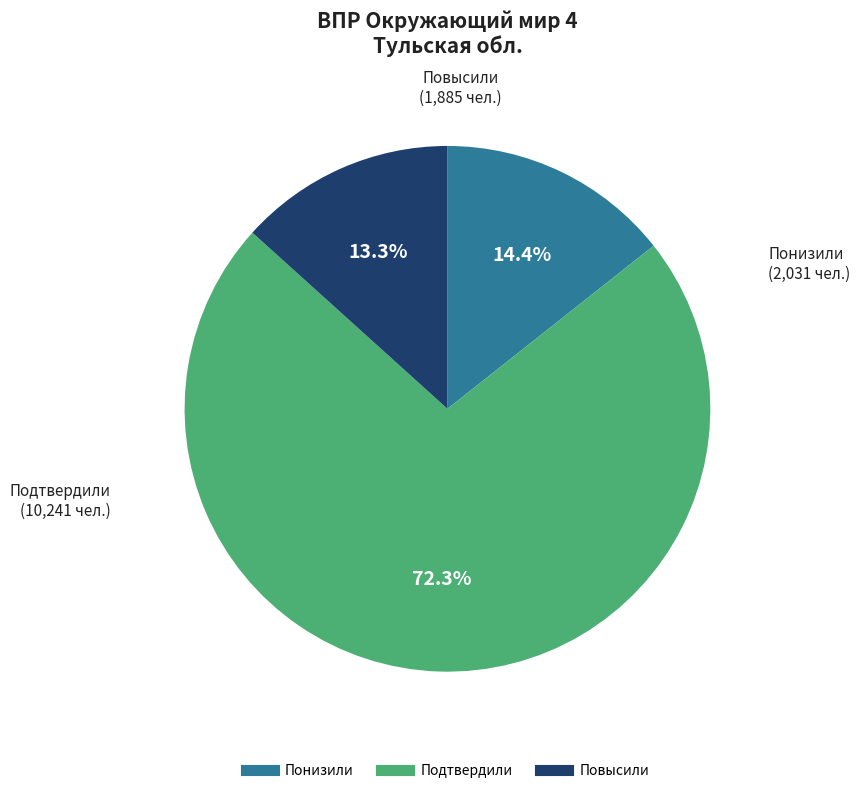

To the nearest percent, what percentage of the pie is Понизили?

14%